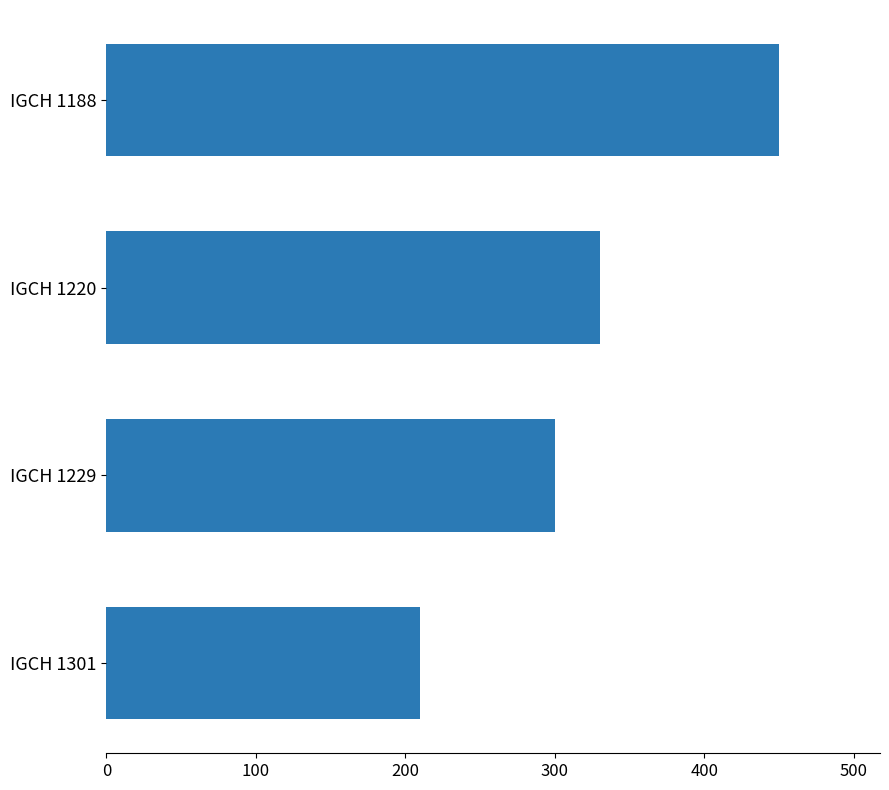

What is the difference between the maximum and second lowest values?

150